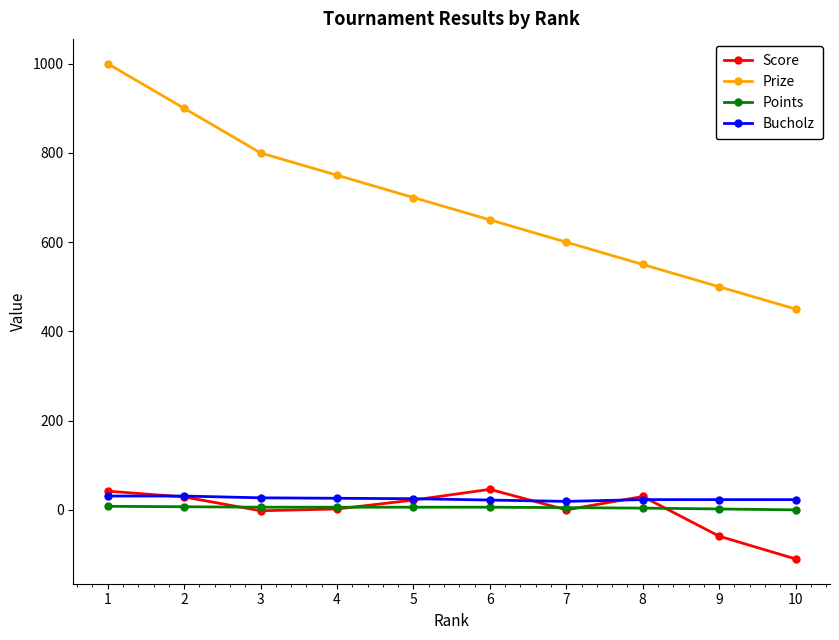

What is the average value of the Prize series?

690